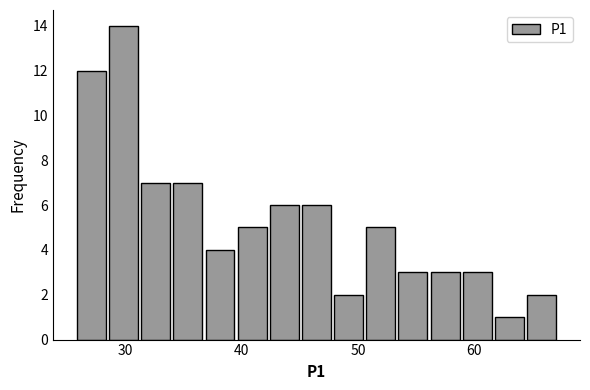

Read against the x-axis, roughly where is the centre of the tallest bar?

30